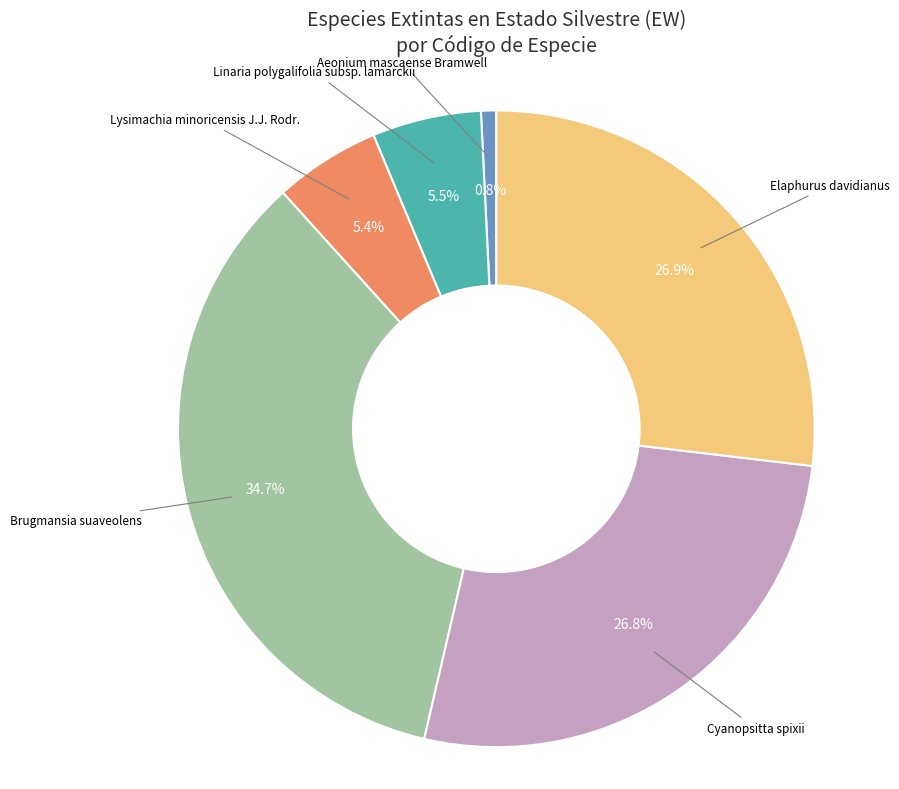

How many segments does this pie chart have?

6